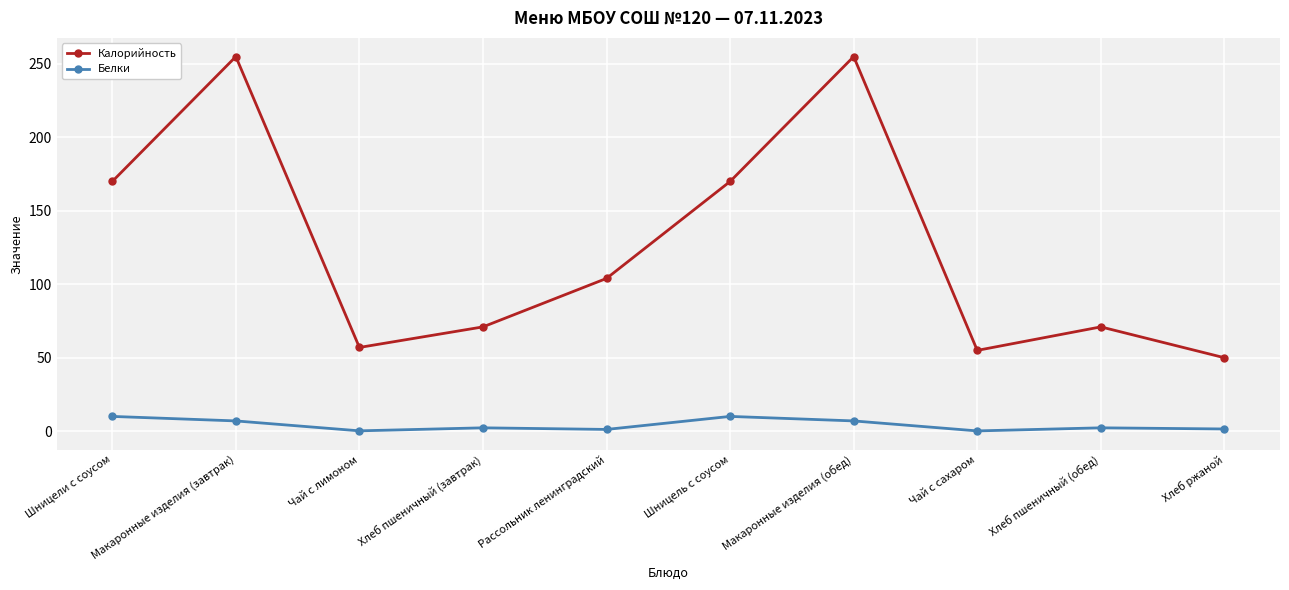

At Чай с сахаром, list the series in order from largest to smallest.

Калорийность, Белки